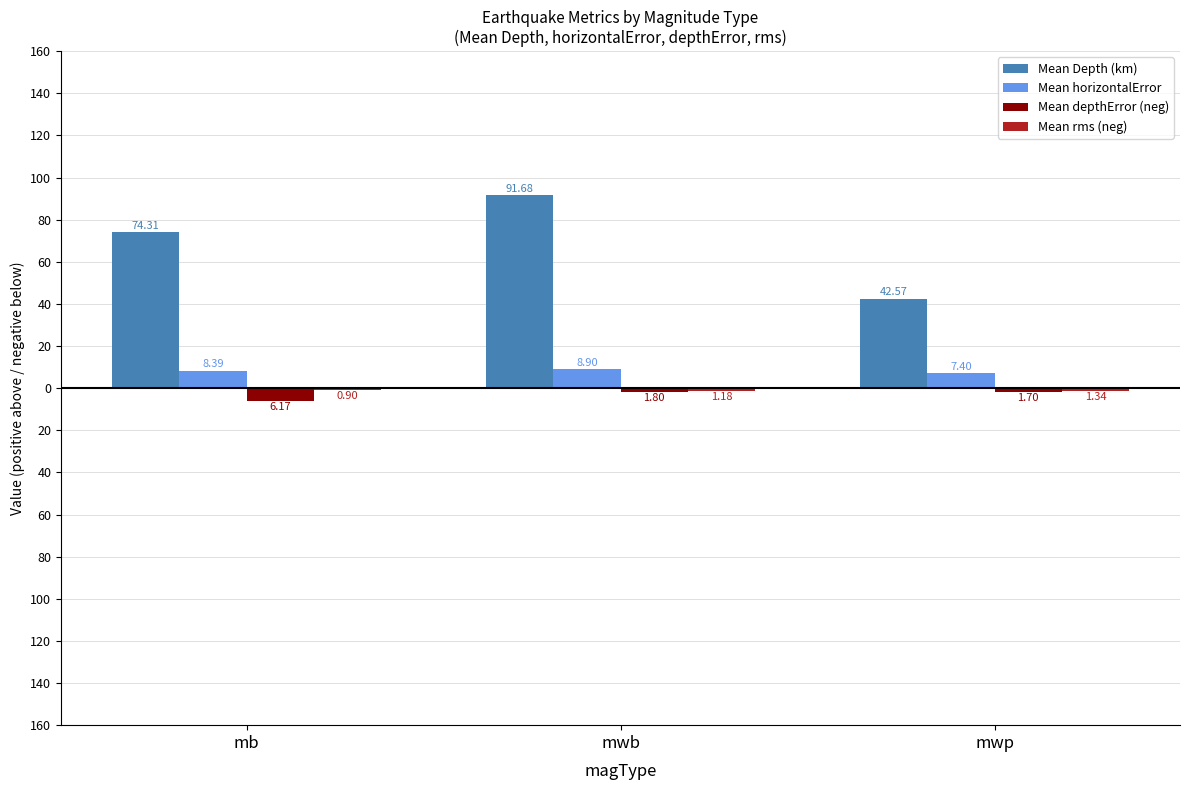

Which label corresponds to the largest value in the chart?

mwb